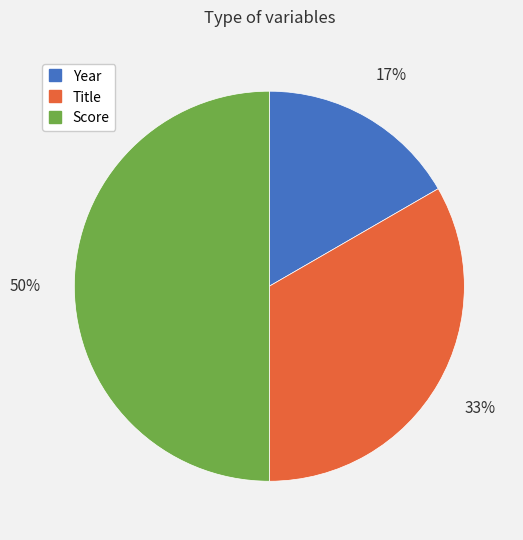

Is the sum of Score and Year greater than half?

Yes